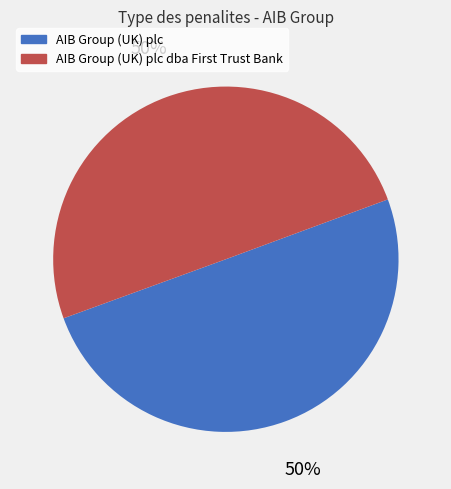

To the nearest percent, what is the average slice percentage?

50%